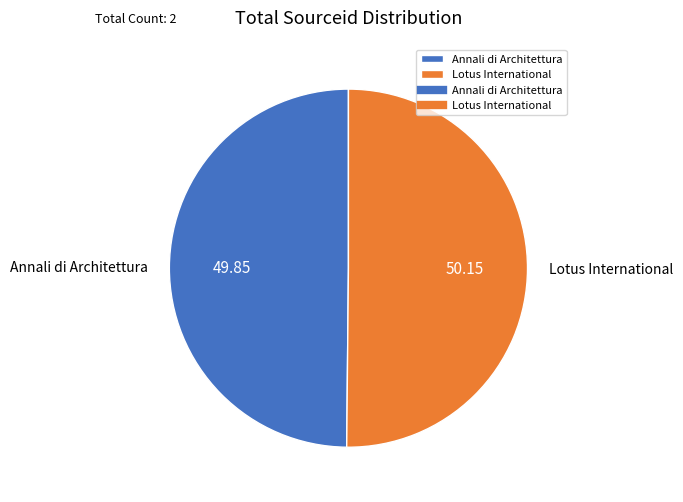

Approximately how many times larger is the value at Annali di Architettura compared to Lotus International?

1.0